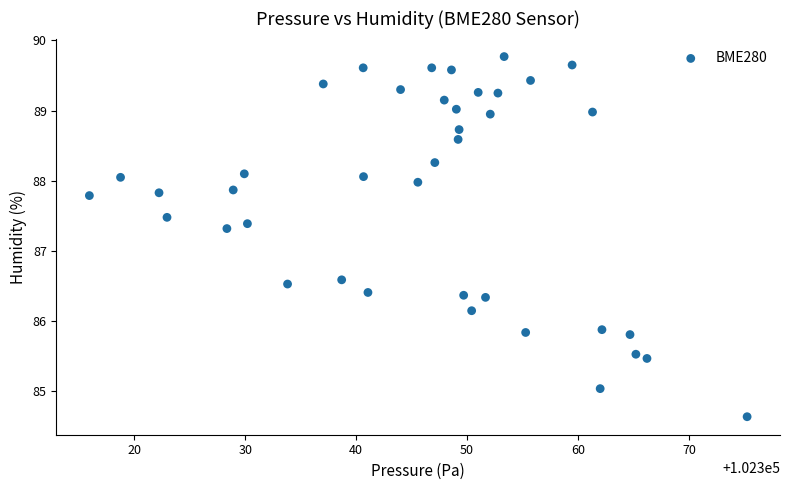

What is the range of X values (max minus min)?

59.3